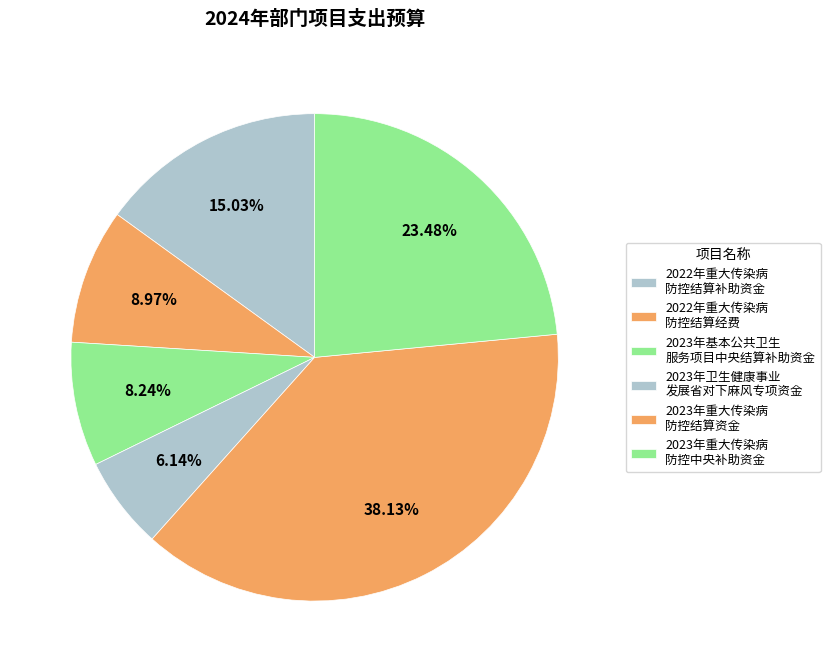

To the nearest percent, what is the difference between the largest and smallest slice percentages?

32%